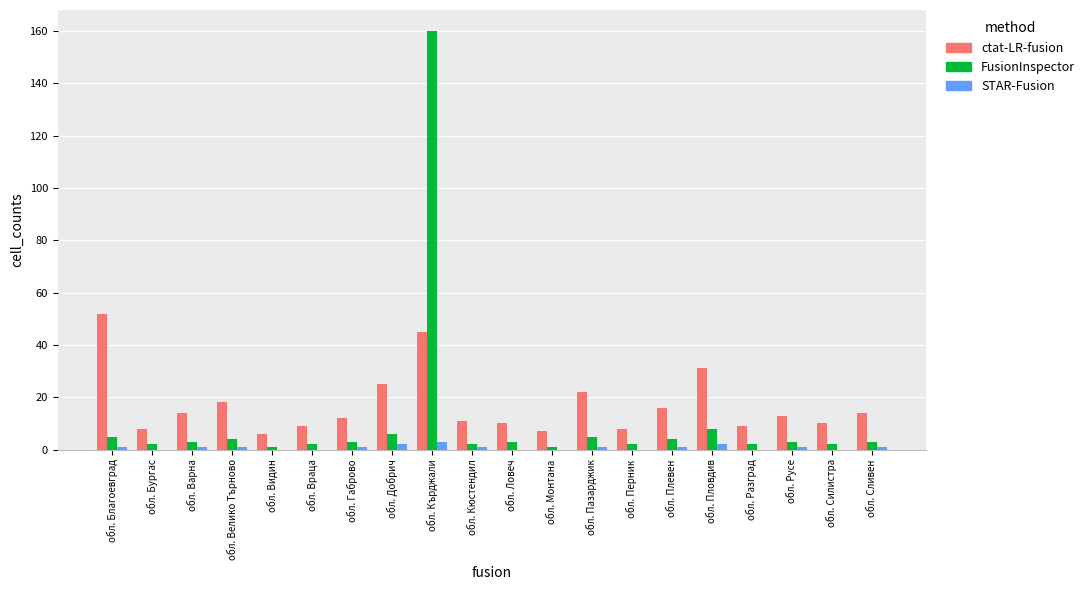

Reading right to left, what are all the values shown in this chart?

ctat-LR-fusion: обл. Сливен=14	обл. Силистра=10	обл. Русе=13	обл. Разград=9	обл. Пловдив=31	обл. Плевен=16	обл. Перник=8	обл. Пазарджик=22	обл. Монтана=7	обл. Ловеч=10	обл. Кюстендил=11	обл. Кърджали=45	обл. Добрич=25	обл. Габрово=12	обл. Враца=9	обл. Видин=6	обл. Велико Търново=18	обл. Варна=14	обл. Бургас=8	обл. Благоевград=52
FusionInspector: обл. Сливен=3	обл. Силистра=2	обл. Русе=3	обл. Разград=2	обл. Пловдив=8	обл. Плевен=4	обл. Перник=2	обл. Пазарджик=5	обл. Монтана=1	обл. Ловеч=3	обл. Кюстендил=2	обл. Кърджали=160	обл. Добрич=6	обл. Габрово=3	обл. Враца=2	обл. Видин=1	обл. Велико Търново=4	обл. Варна=3	обл. Бургас=2	обл. Благоевград=5
STAR-Fusion: обл. Сливен=1	обл. Силистра=0	обл. Русе=1	обл. Разград=0	обл. Пловдив=2	обл. Плевен=1	обл. Перник=0	обл. Пазарджик=1	обл. Монтана=0	обл. Ловеч=0	обл. Кюстендил=1	обл. Кърджали=3	обл. Добрич=2	обл. Габрово=1	обл. Враца=0	обл. Видин=0	обл. Велико Търново=1	обл. Варна=1	обл. Бургас=0	обл. Благоевград=1